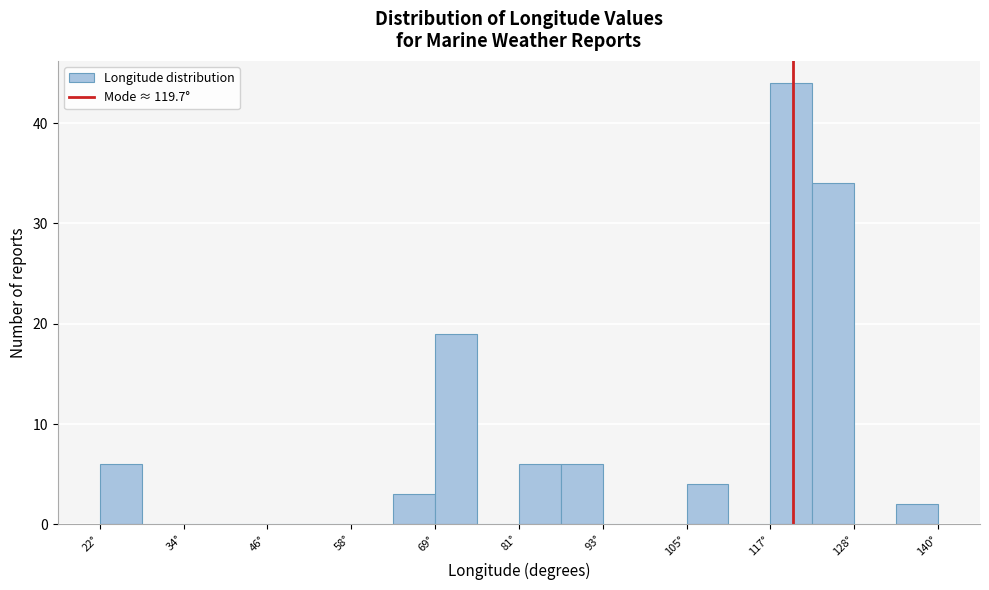

Read against the x-axis, roughly where is the centre of the tallest bar?

120